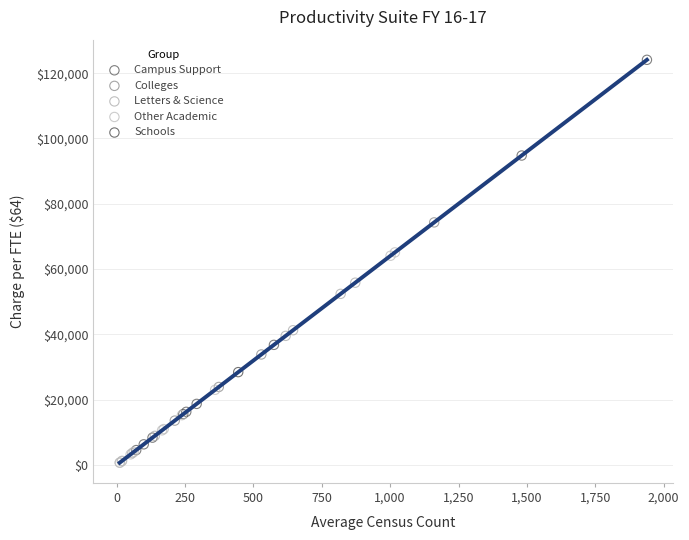

Which series contains the highest Y value?

Campus Support